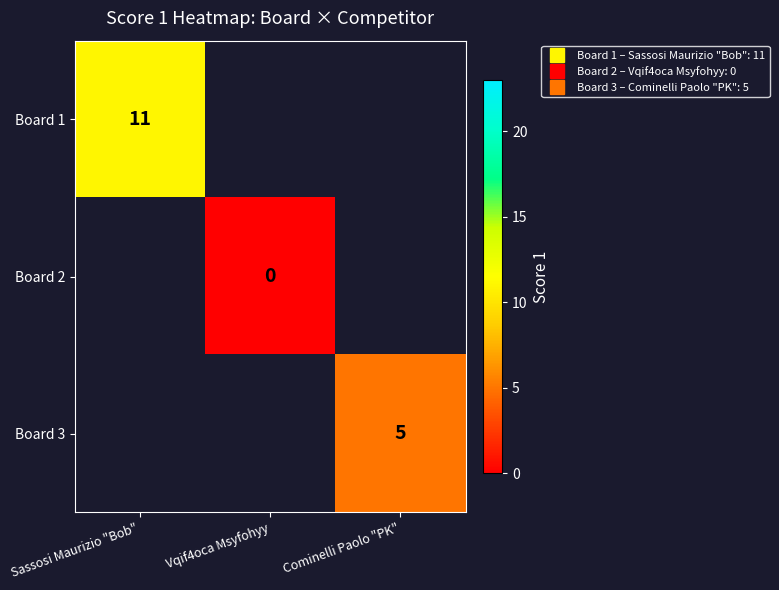

What is the maximum value shown in the chart?

11.0